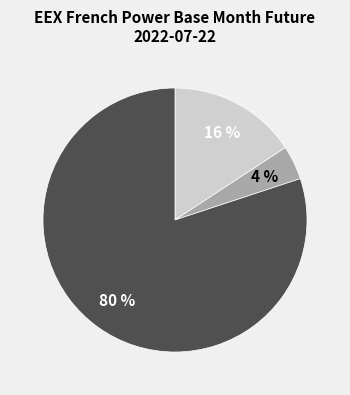

To the nearest percent, what is the average slice percentage?

33%